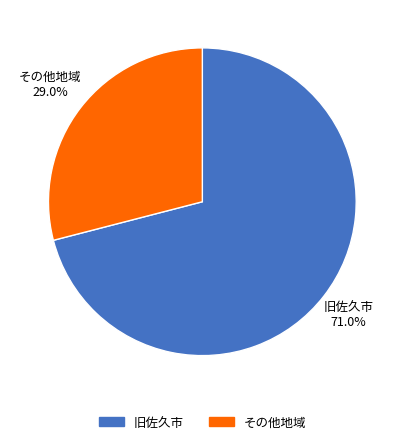

Does any single category account for the majority?

Yes